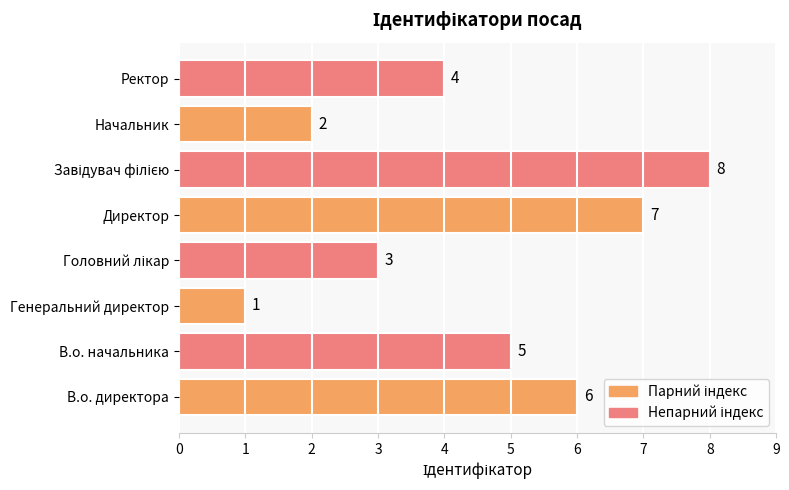

What is the sum of all values?

36